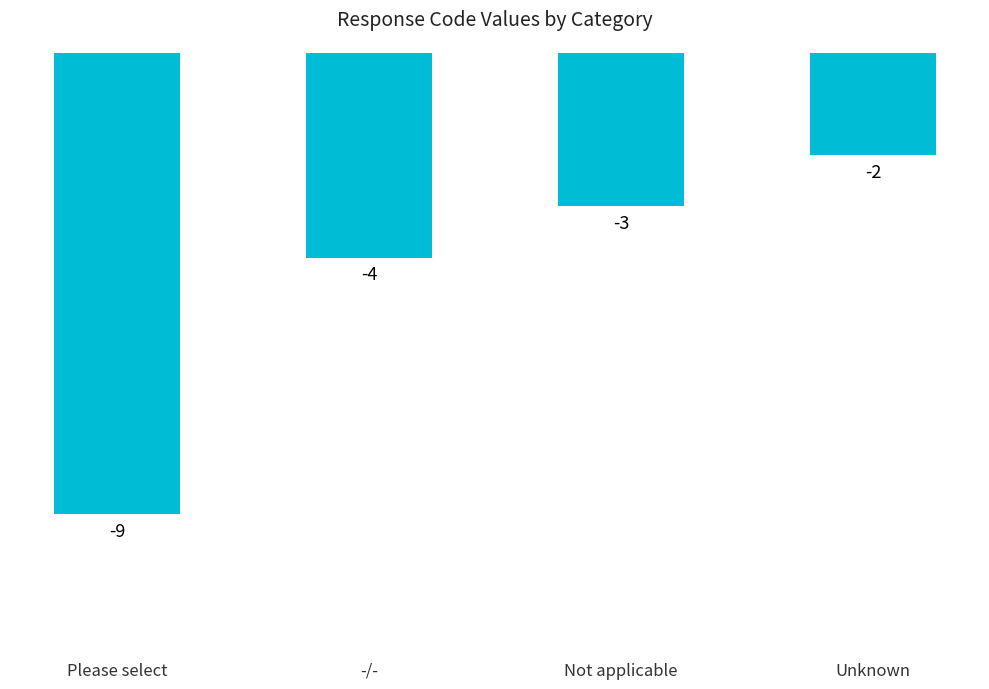

Count the values in the range -4 to -2.

3